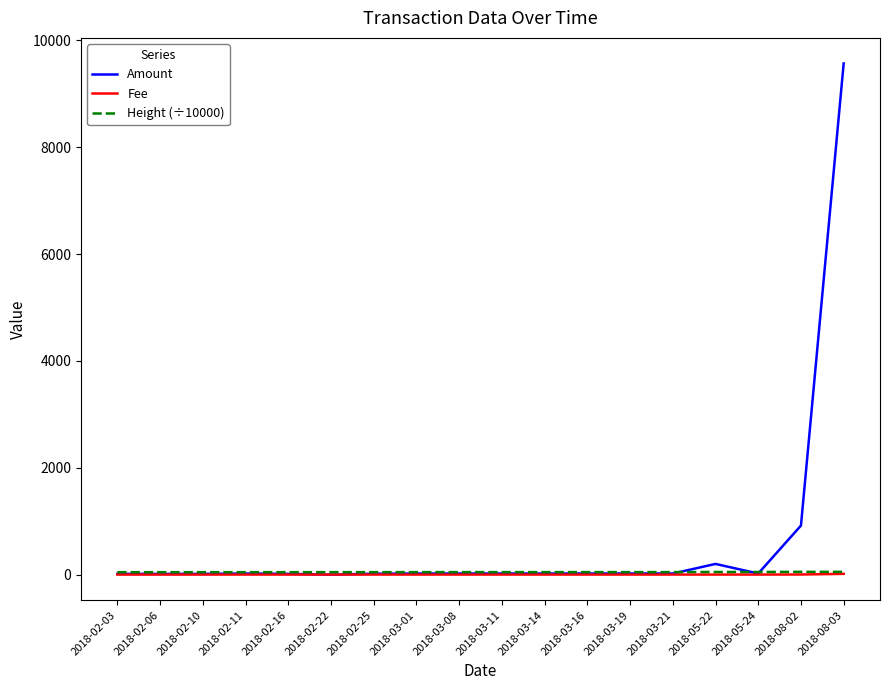

Between which two adjacent categories do Height (÷10000) and Amount first intersect?

2018-03-21 and 2018-05-22